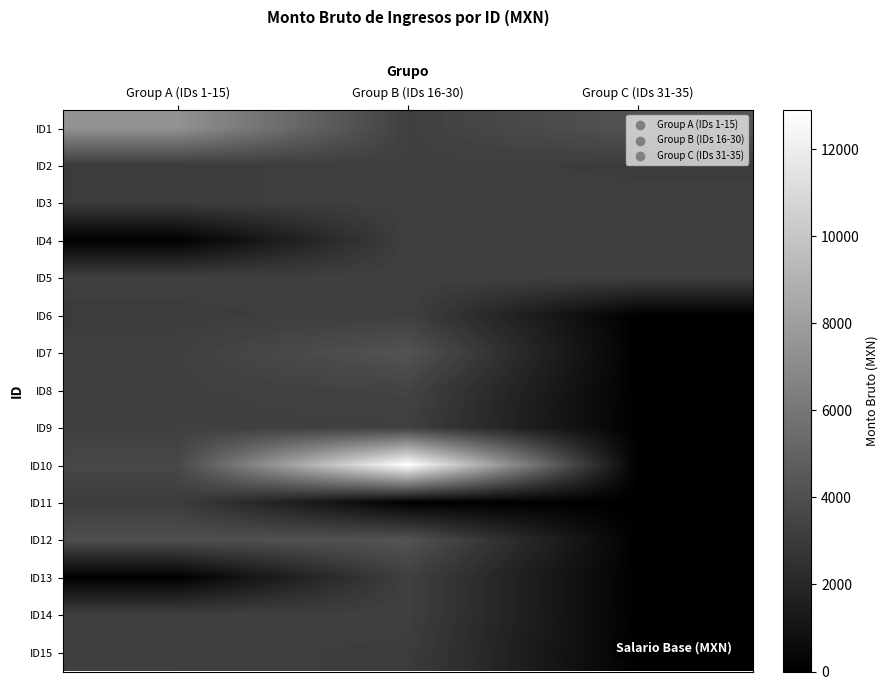

Which series has the largest total across all categories?

ID10